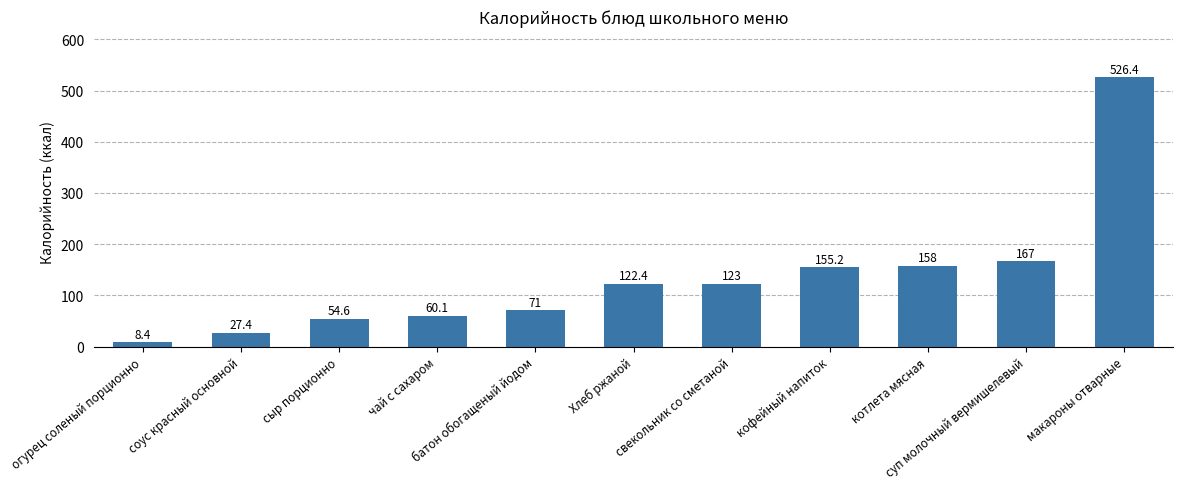

What is the greatest value displayed?

526.4